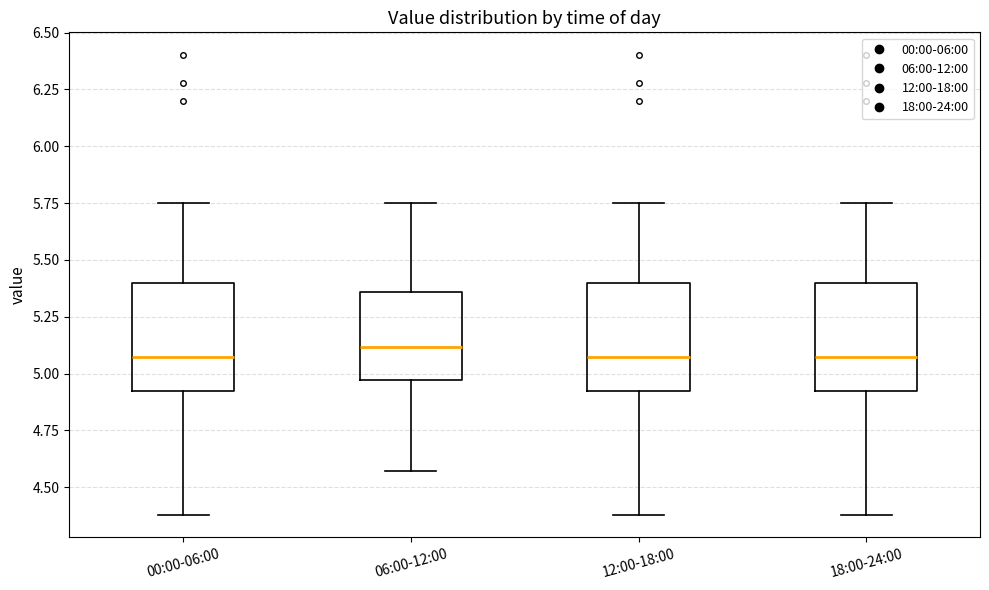

Where is the upper edge of the box for 06:00-12:00 on the y-axis? The values are not printed on the chart, so give them approximately, as read against the axis.

5.35